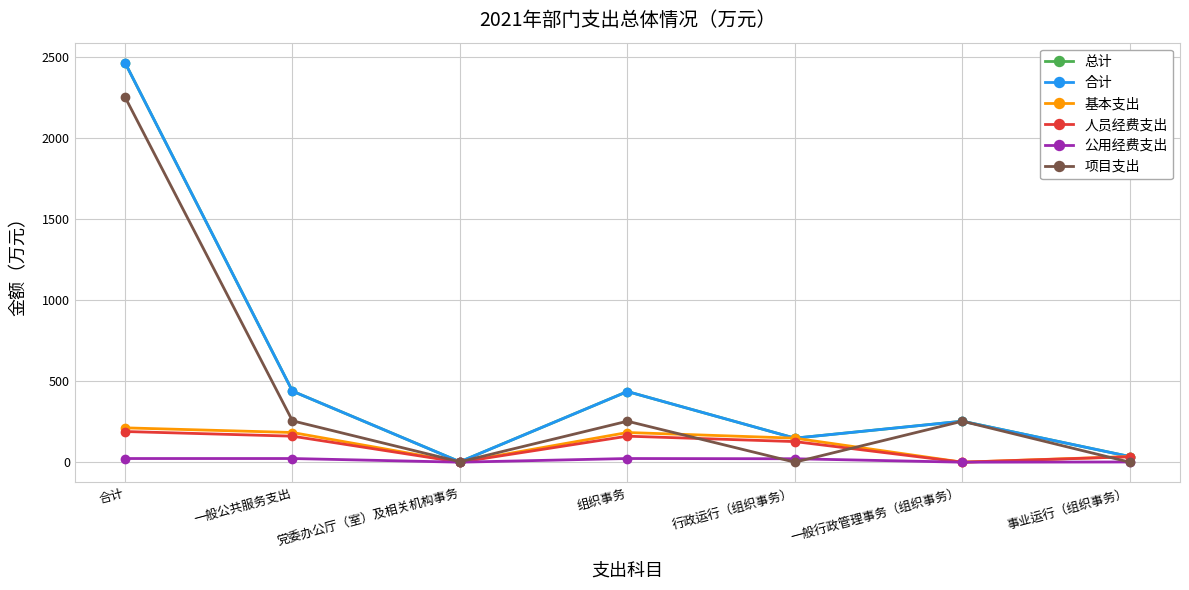

In 公用经费支出, how many points are higher than both neighbors (excluding endpoints)?

1